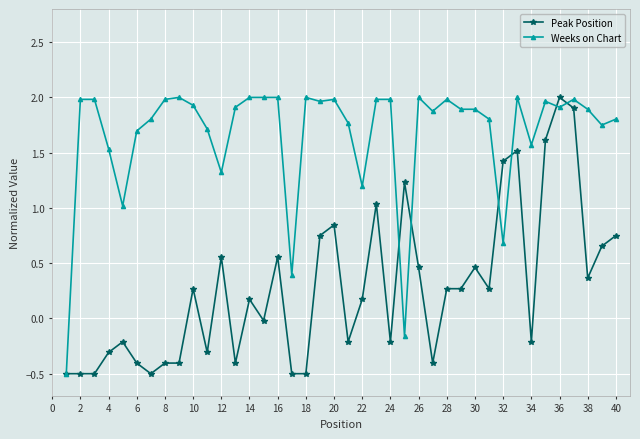

What is the lowest value of the Peak Position series?

-0.5